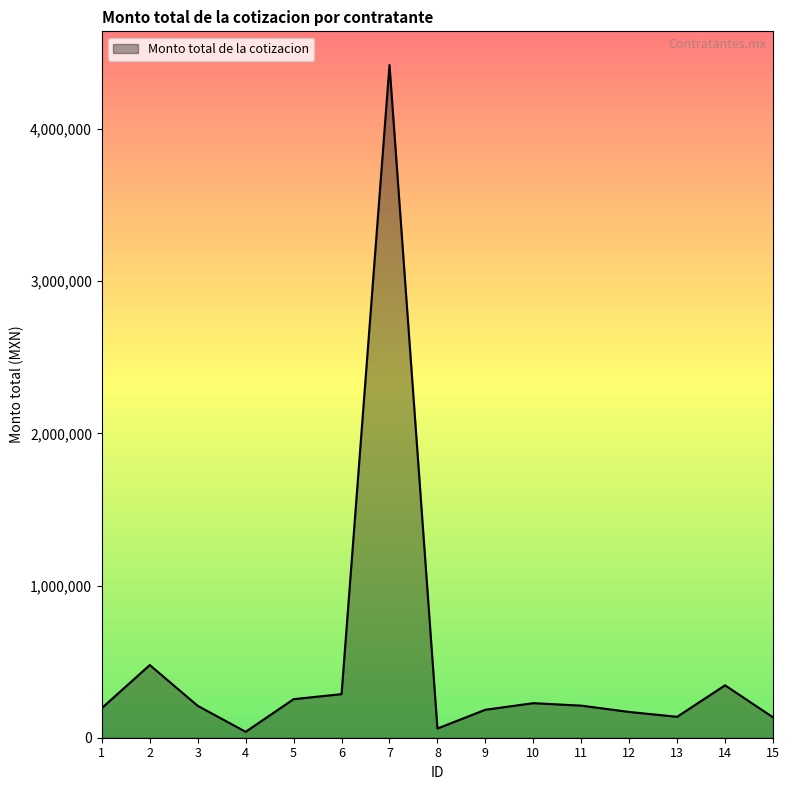

Does the chart have visible grid lines?

No